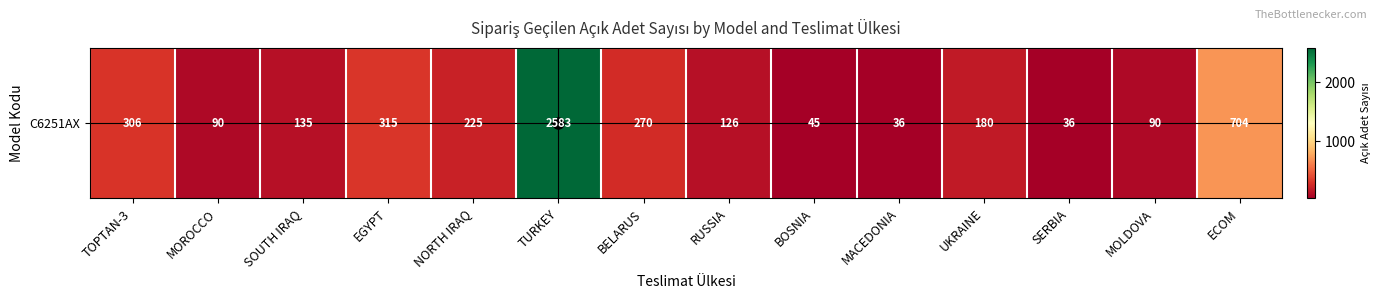

At which label does the data first exceed 180?

TOPTAN-3